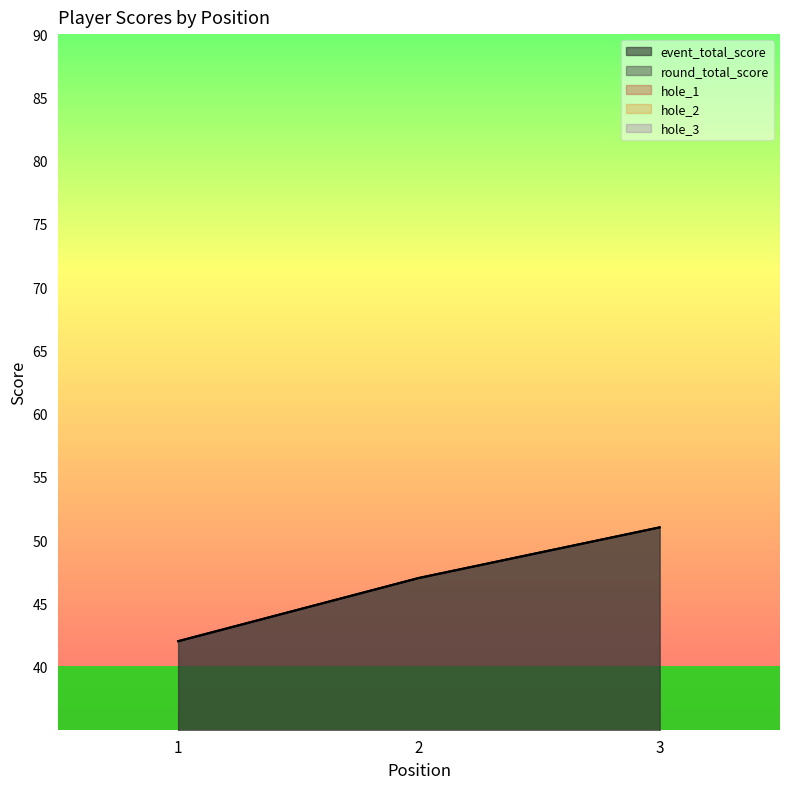

True or false: hole_2 has a value of 1 at 3.

False